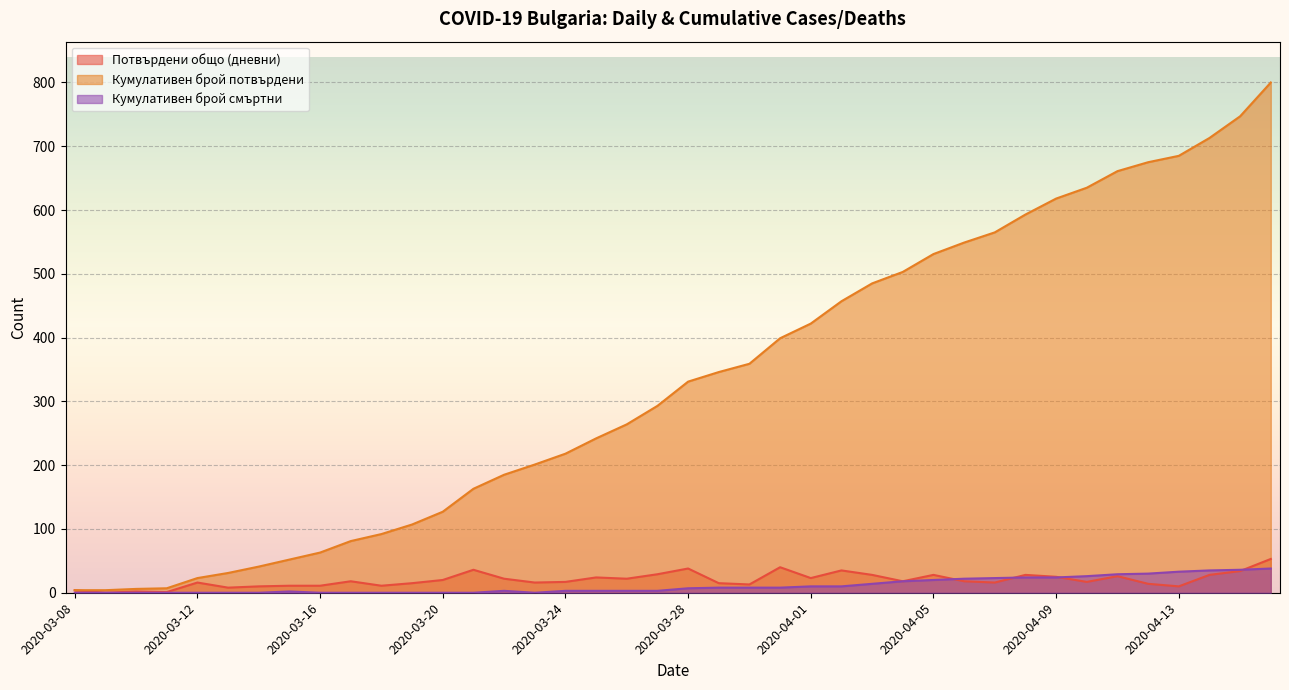

The value of Кумулативен брой смъртни at 2020-03-25 is 2. True or false?

False